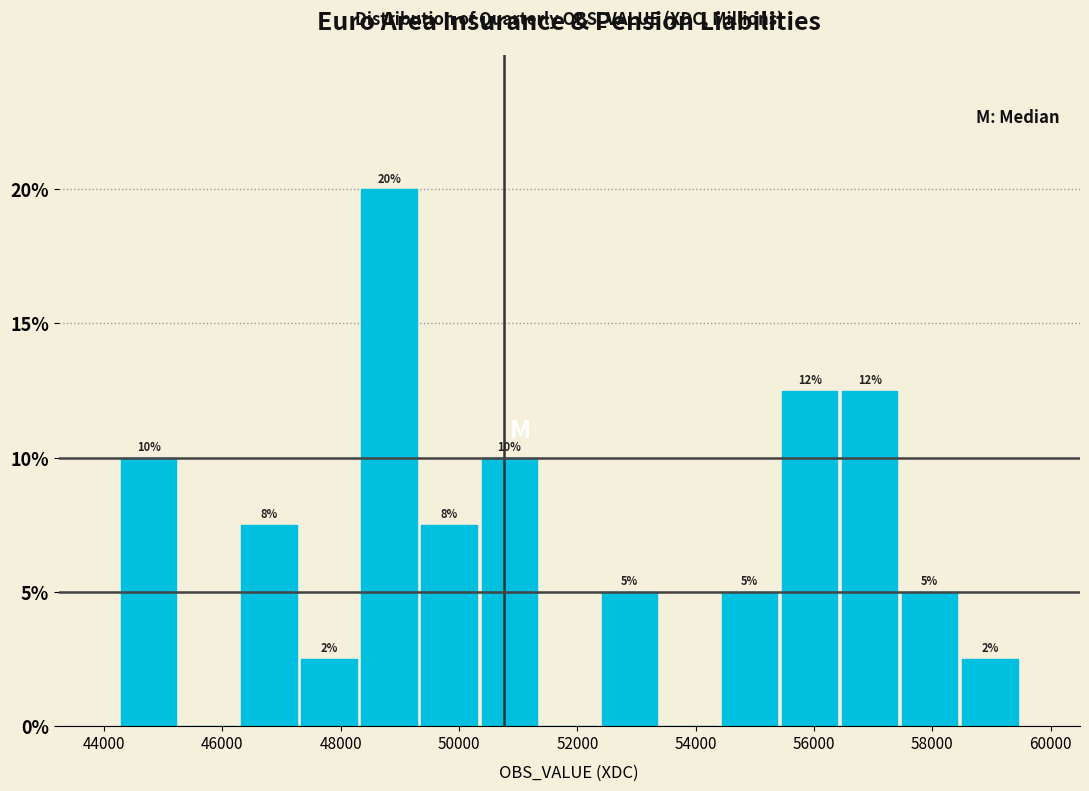

Which range on the x-axis has the tallest bar?

48400 to 49400